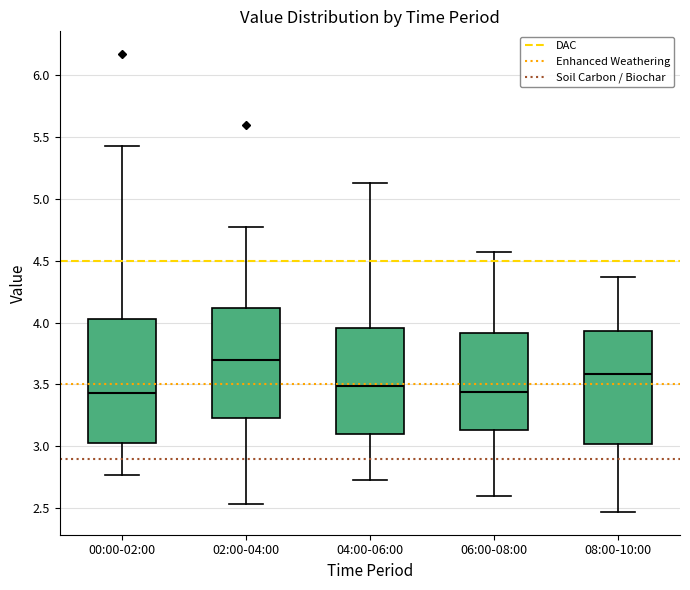

Reading left to right, read every box against the y-axis: the position of its median line, the range the box covers, and the ends of its whiskers. The values are not printed on the chart, so give them approximately, as read against the axis.

00:00-02:00: median 3.45, box 3.05 to 4.05, whiskers 2.75 to 5.45
02:00-04:00: median 3.70, box 3.25 to 4.10, whiskers 2.55 to 4.75
04:00-06:00: median 3.50, box 3.10 to 3.95, whiskers 2.75 to 5.15
06:00-08:00: median 3.45, box 3.15 to 3.90, whiskers 2.60 to 4.55
08:00-10:00: median 3.60, box 3.00 to 3.95, whiskers 2.45 to 4.35